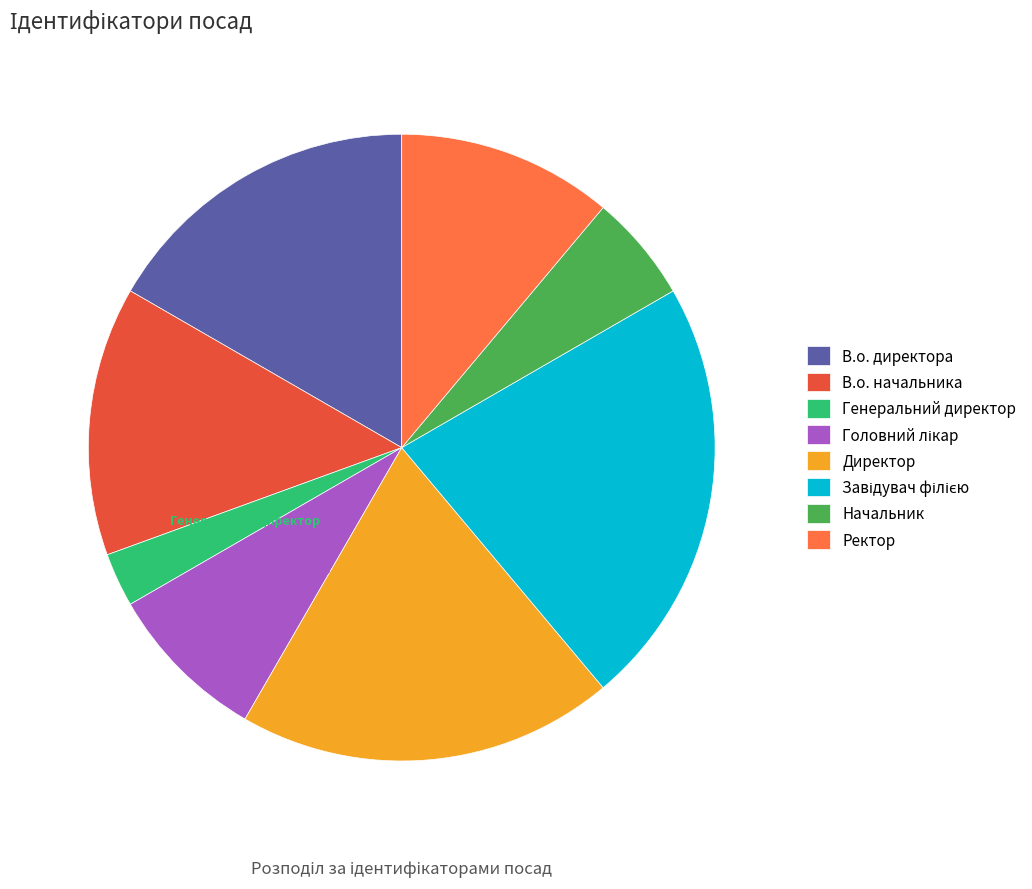

Which category has the smallest portion of the pie?

Генеральний директор